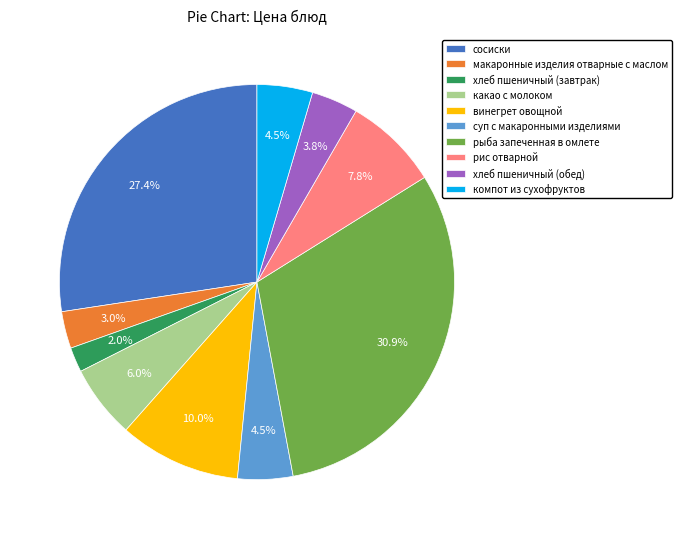

Does компот из сухофруктов represent more than half of the total?

No